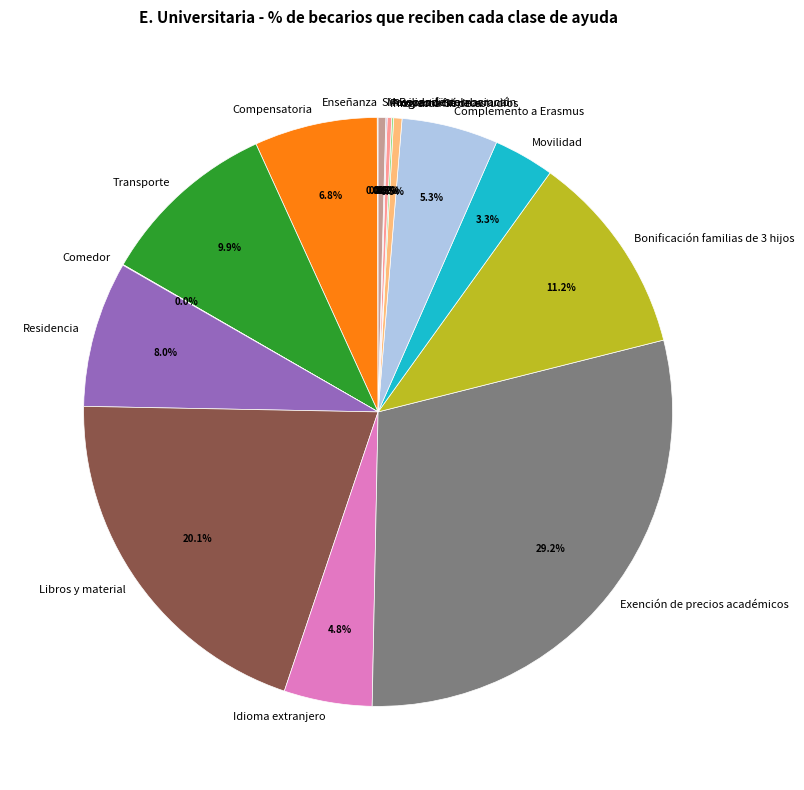

What portion of the pie excludes Complemento a Erasmus?

94.7%